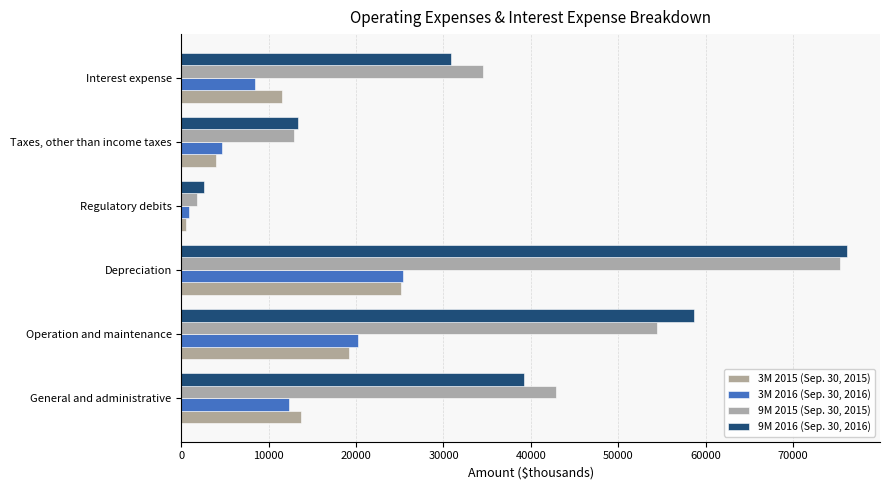

List the series in order of their peak value, lowest first.

3M 2015 (Sep. 30, 2015), 3M 2016 (Sep. 30, 2016), 9M 2015 (Sep. 30, 2015), 9M 2016 (Sep. 30, 2016)